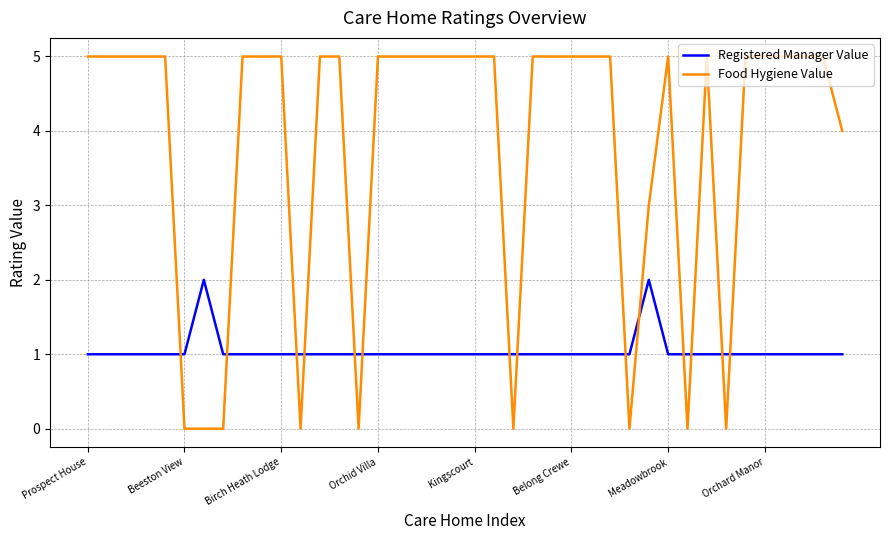

Rank the series by their average value, from lowest to highest.

Registered Manager Value, Food Hygiene Value